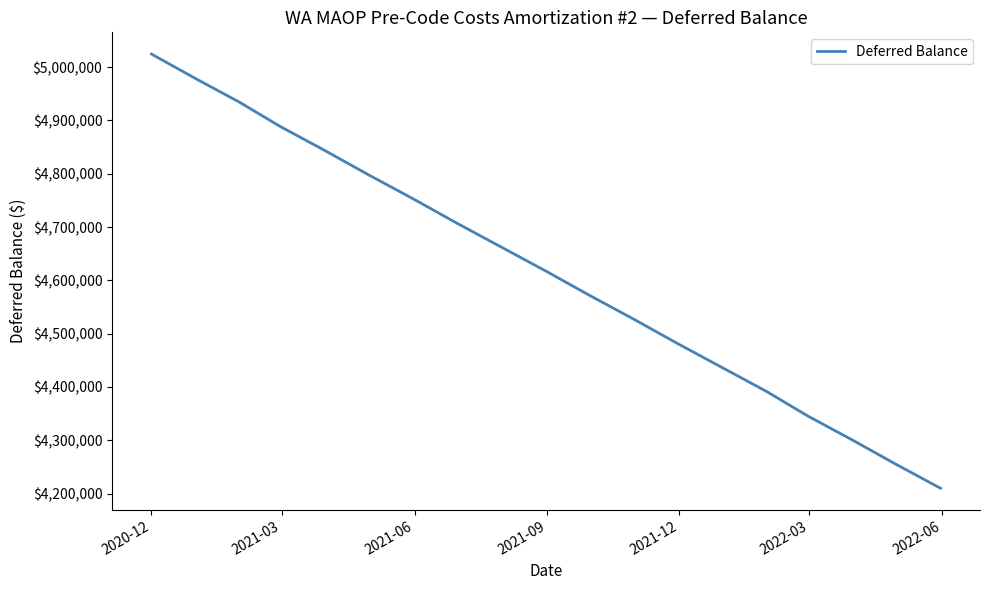

What is the difference between the maximum and minimum values?

814811.9